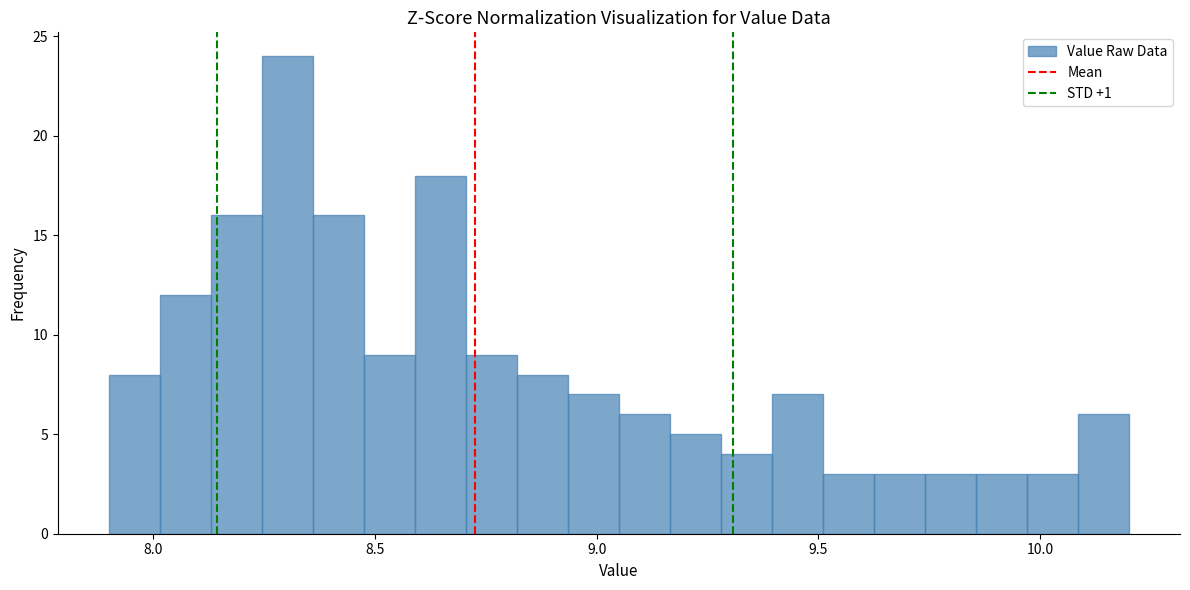

Around what value on the x-axis is the tallest bar? Give the approximate position of its centre, as read against the axis.

8.30